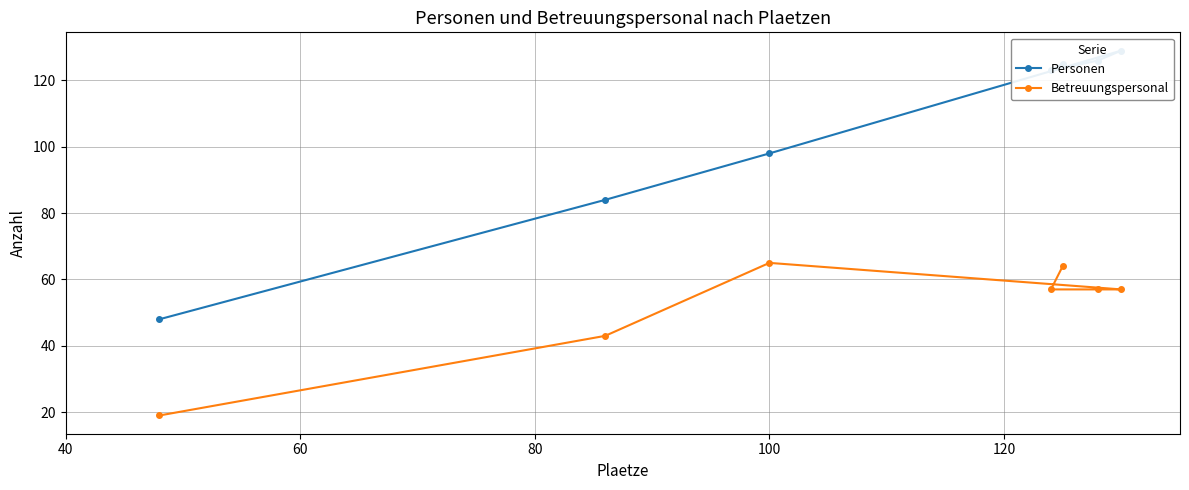

What is the maximum value shown in the chart?

129